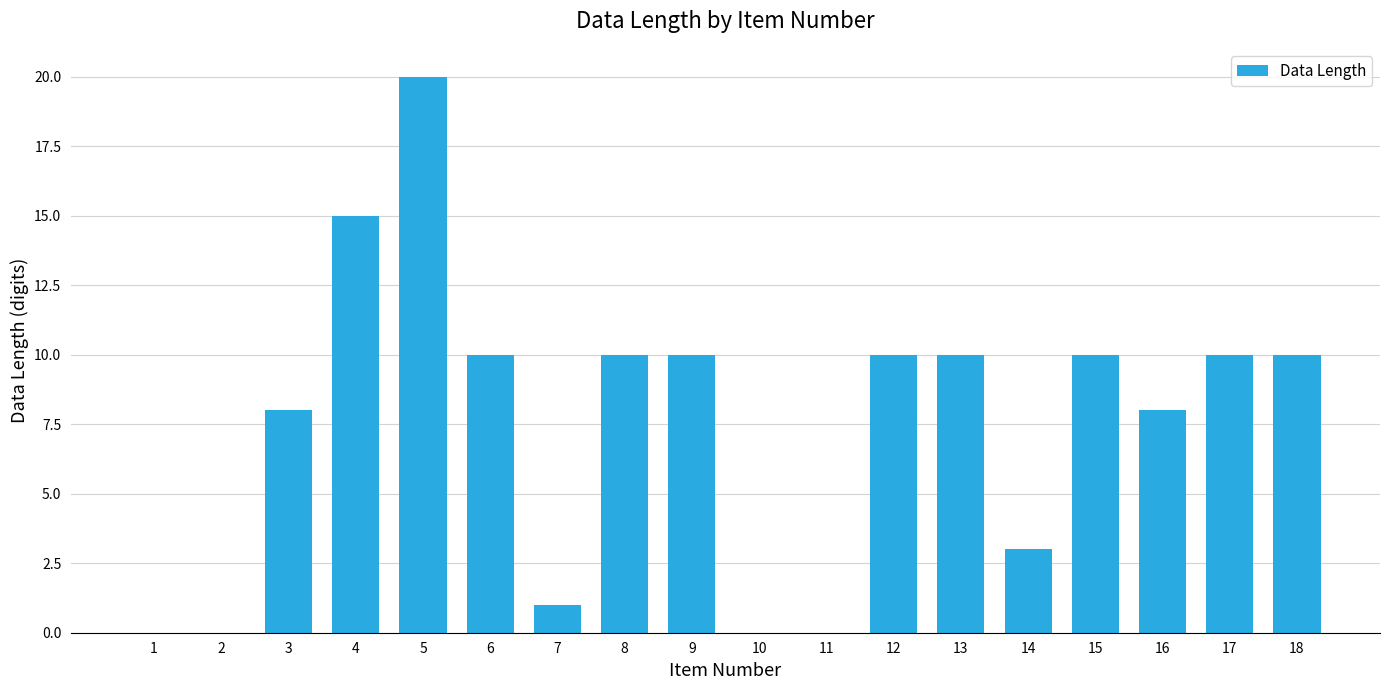

Reading left to right, list all the values displayed in this chart.

0	0	8	15	20	10	1	10	10	0	0	10	10	3	10	8	10	10